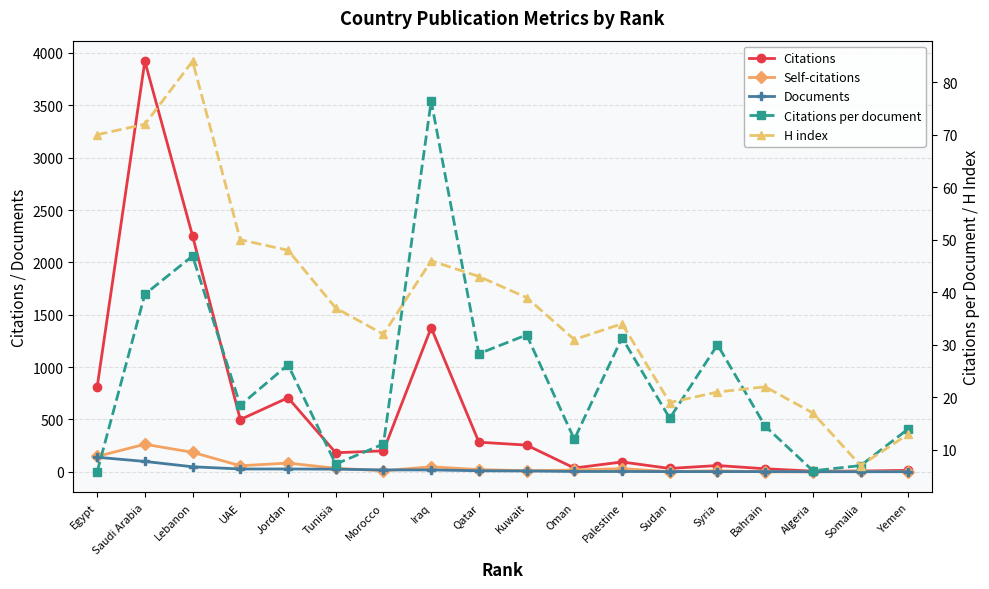

How many data points in H index are above 37?

8